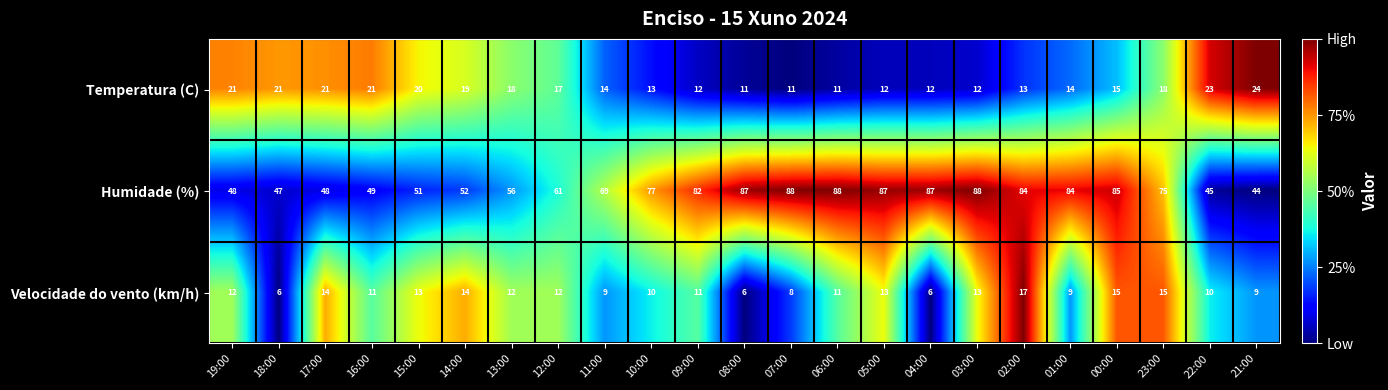

Which series has the widest spread of values?

Humidade (%)